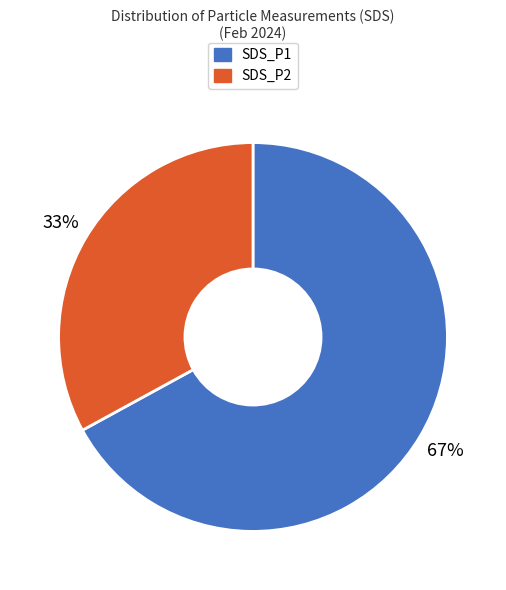

What is the largest slice in the pie chart?

SDS_P1